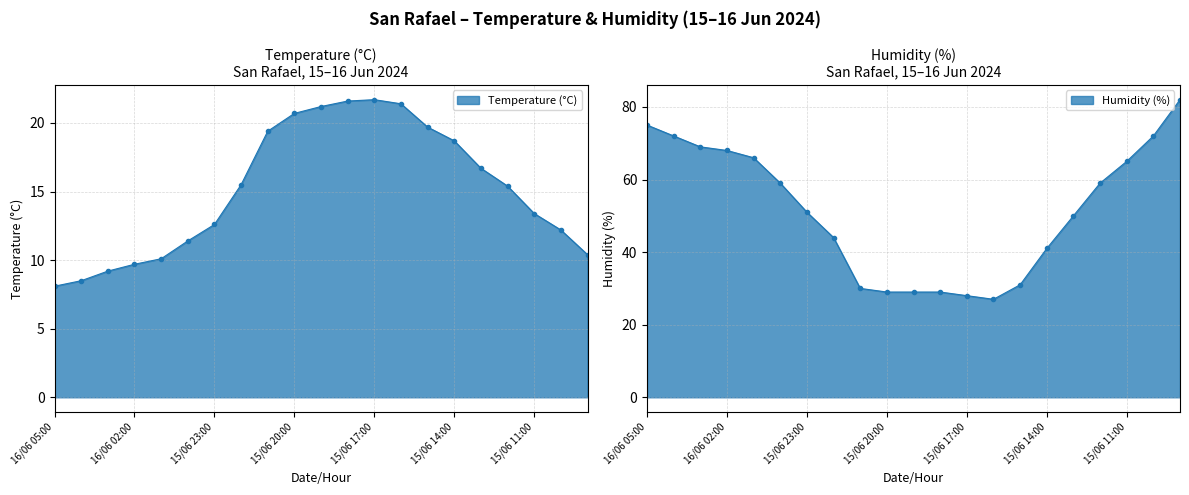

Rank the series by their average value, from lowest to highest.

Temperature (°C), Humidity (%)